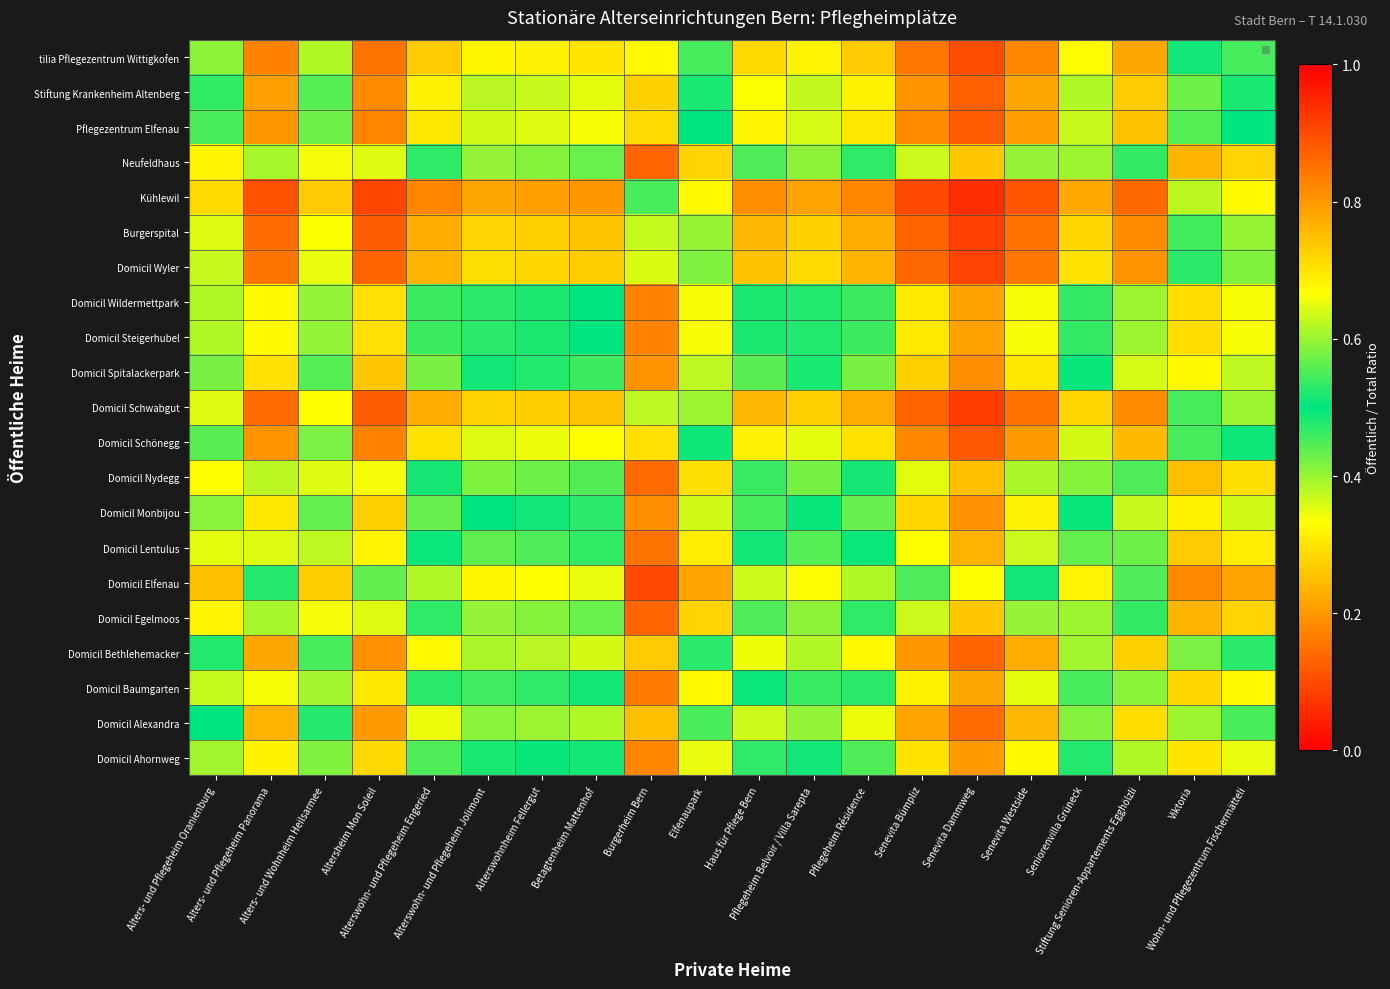

At which category is the sum across all series the highest?

Senevita Dammweg